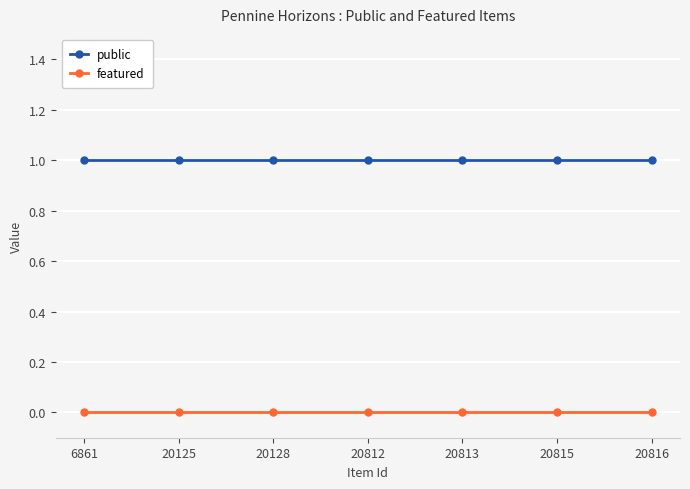

Does the chart display data point markers on the line(s)?

Yes